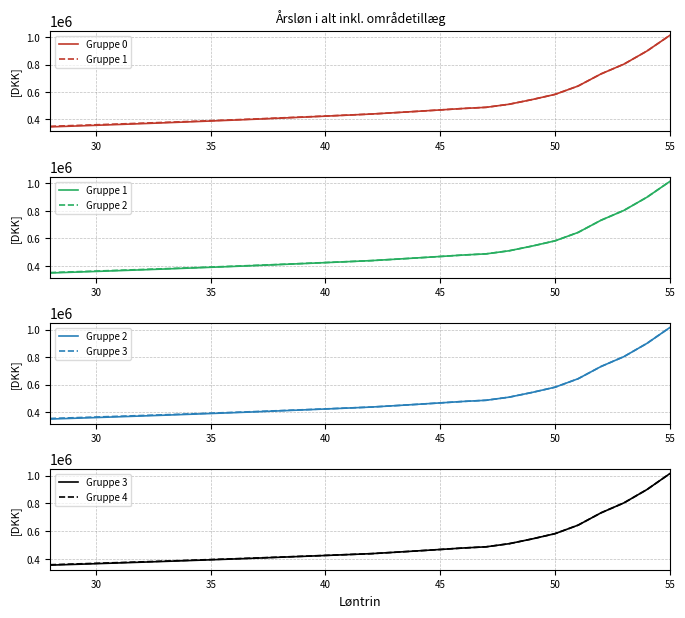

Is the value of Gruppe 0 at 19 greater than the value of Gruppe 2 at 27?

No